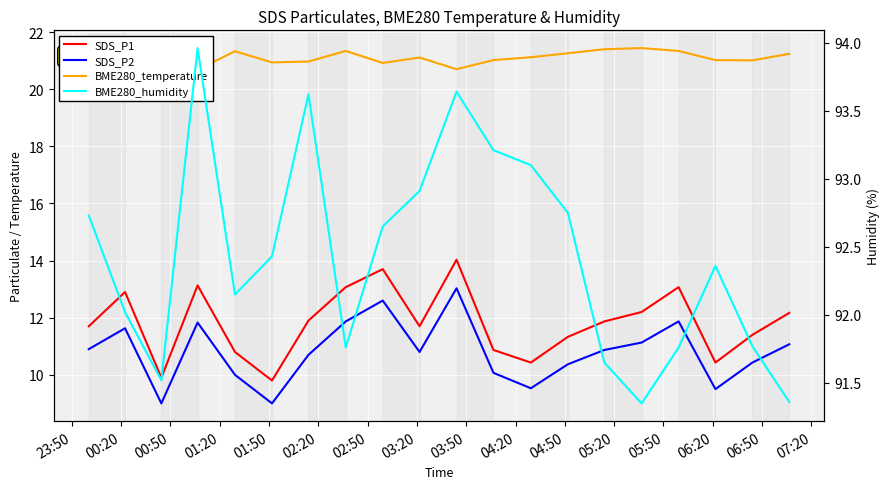

What is the minimum value for BME280_temperature?

20.7